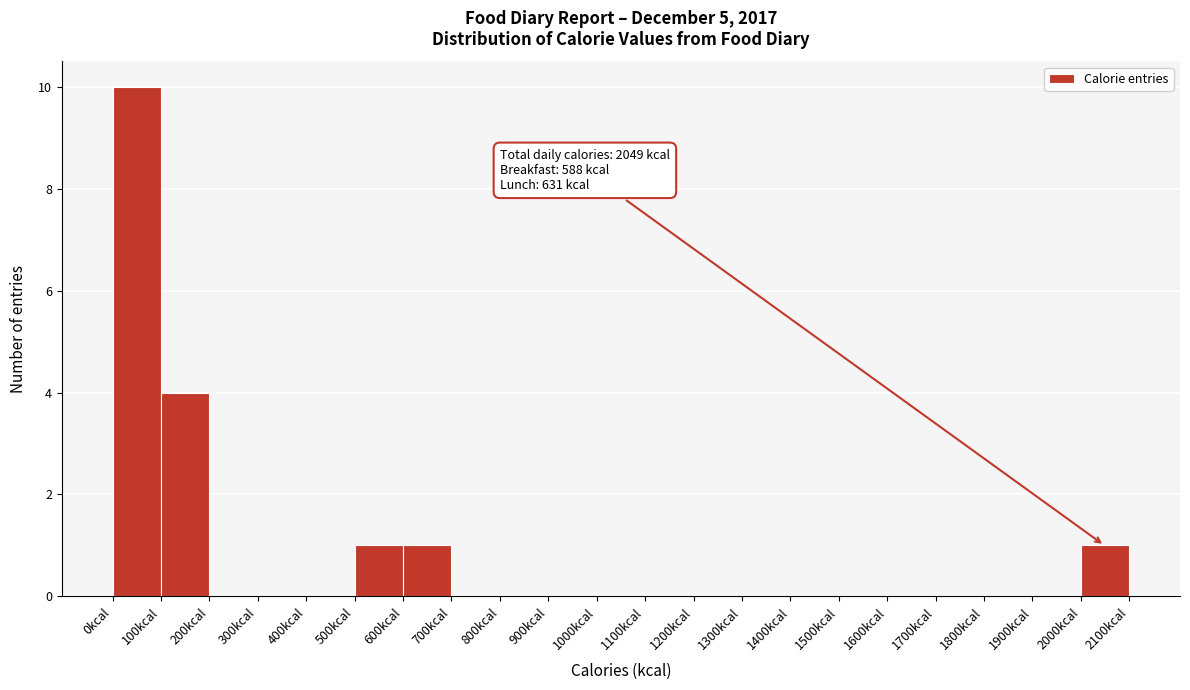

Which range on the x-axis has the tallest bar?

0 to 100